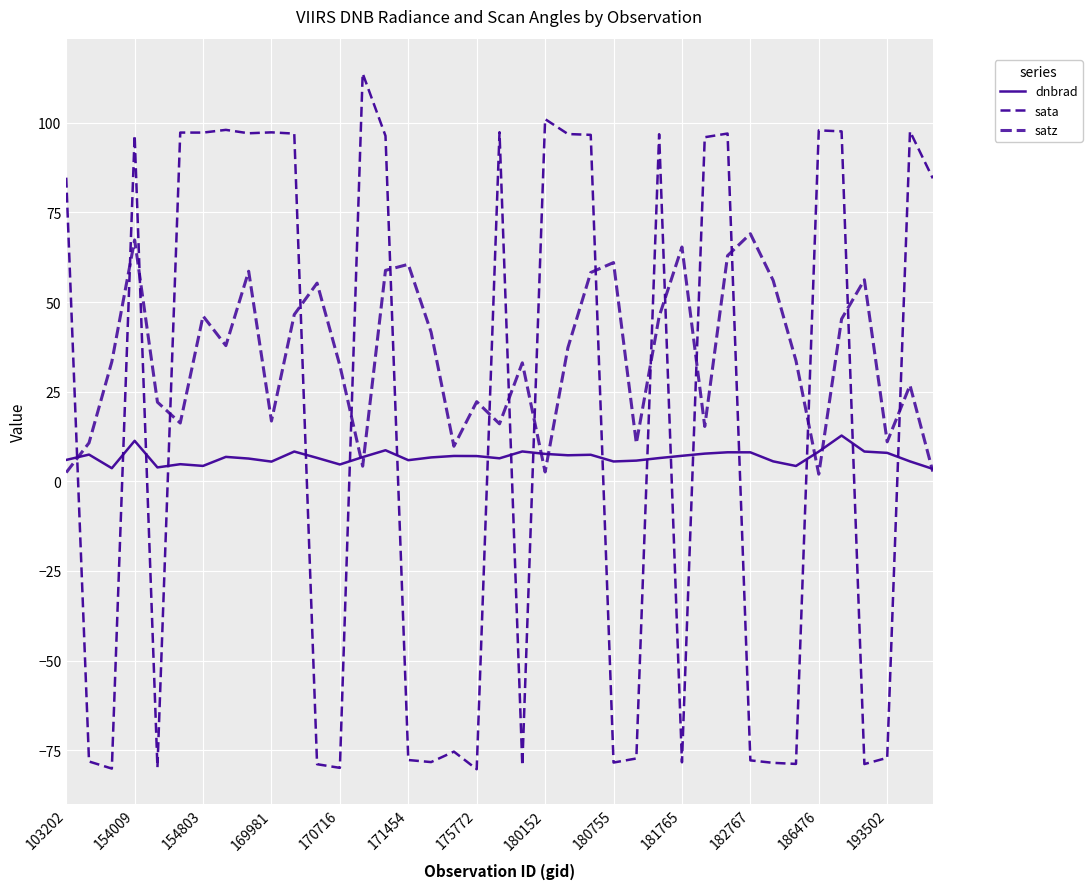

How many lines are shown in the chart?

3